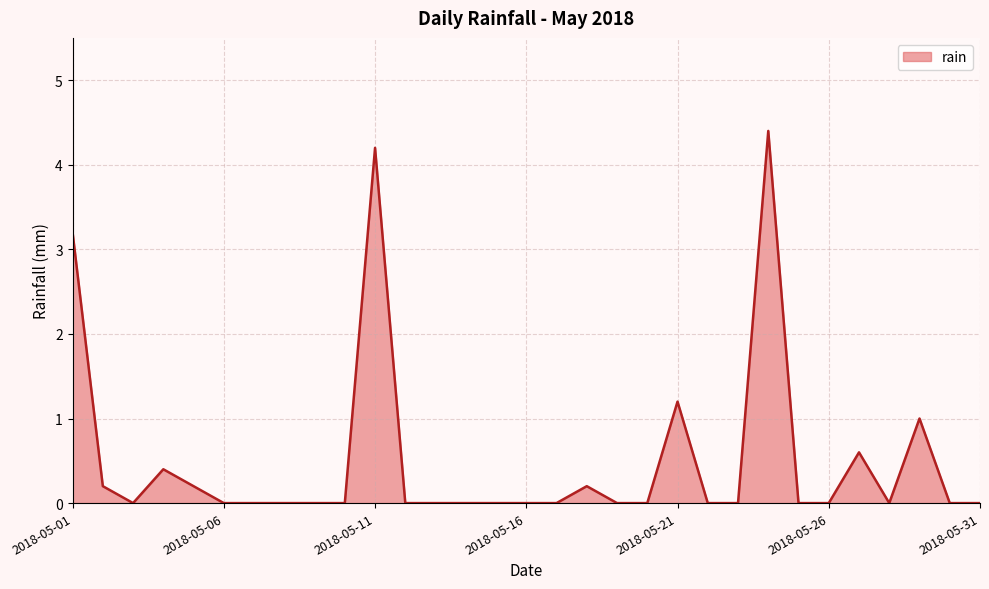

What is the difference between the maximum and minimum values?

4.4